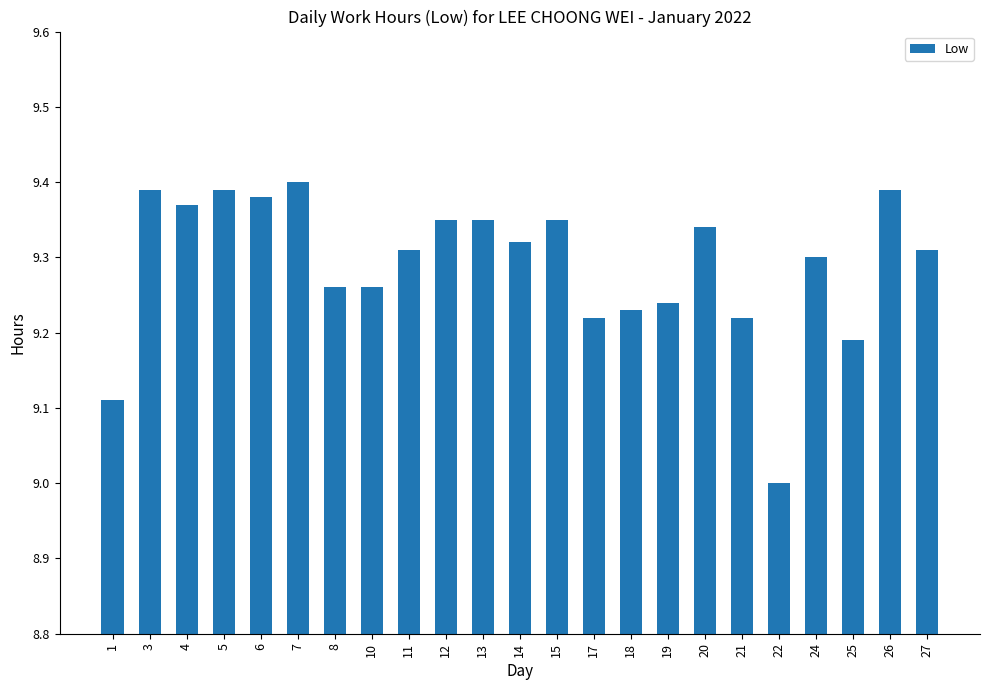

Does the chart contain any negative values?

No